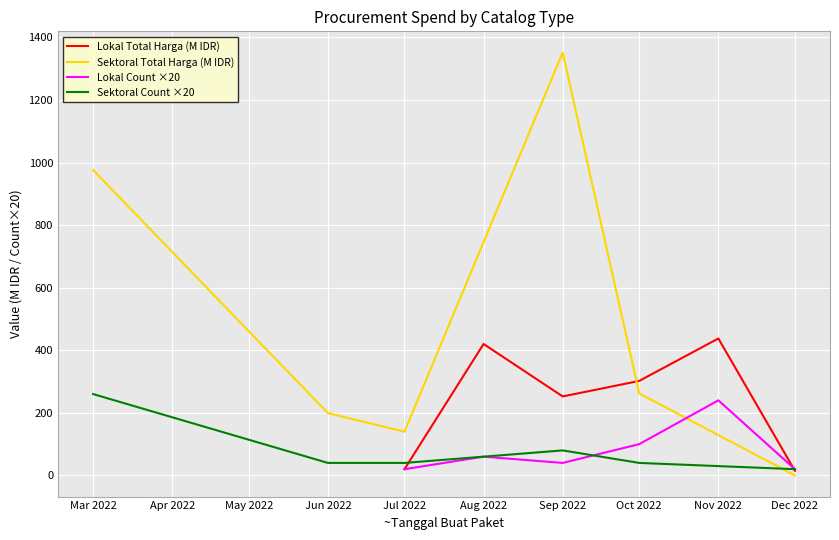

True or false: Lokal Count ×20 has a value of 40.0 at Sep 2022.

True